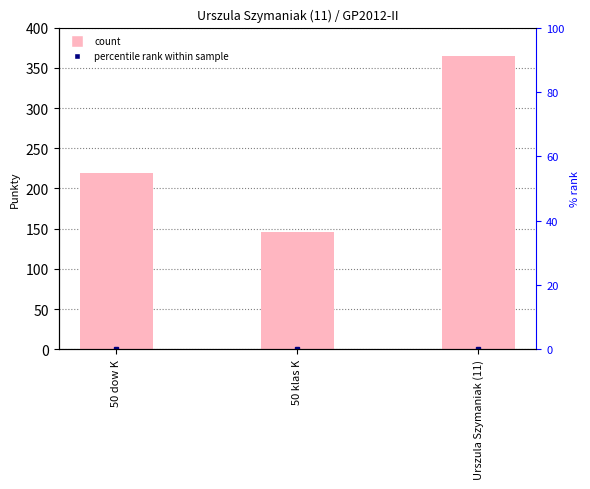

Reading left to right, extract all data points from this chart.

50 dow K=219	50 klas K=146	Urszula Szymaniak (11)=365